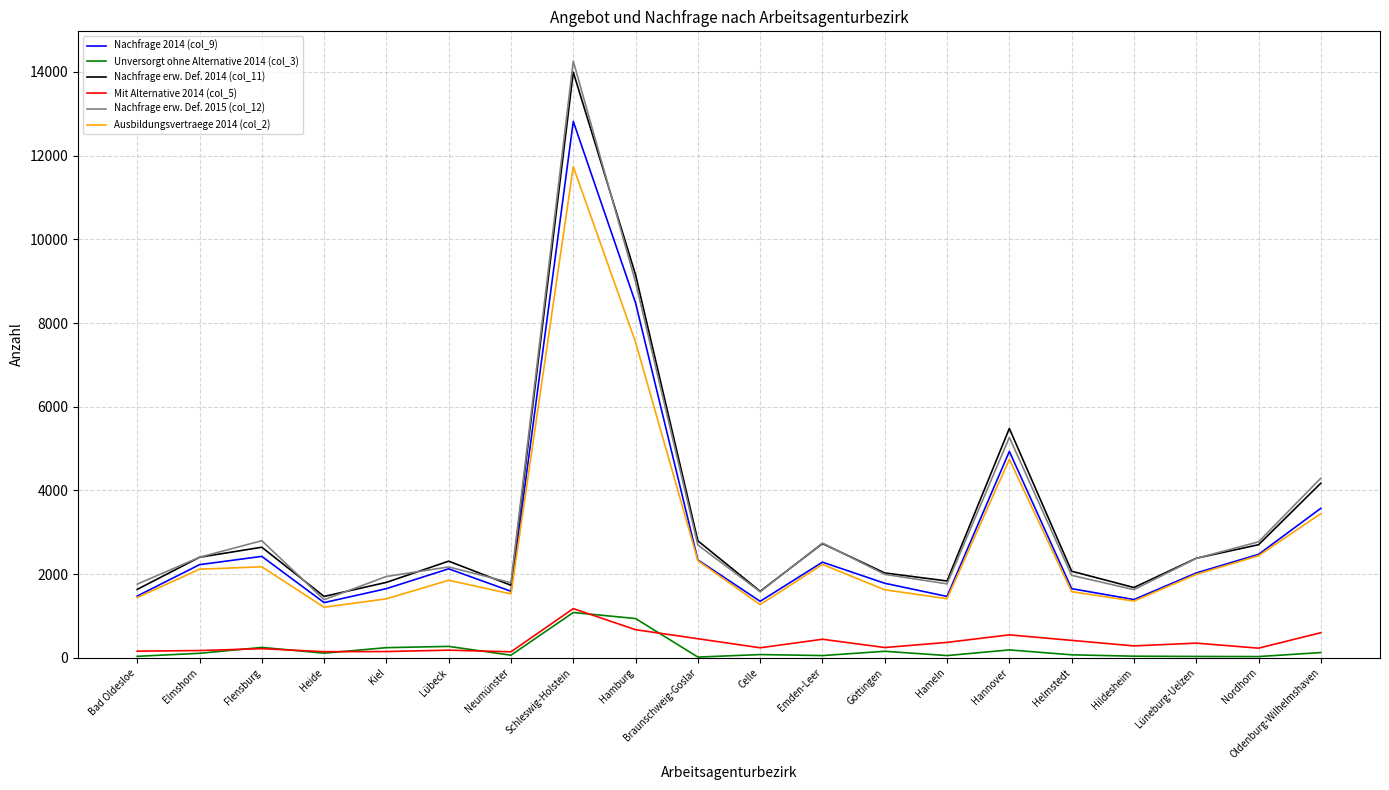

Which series has the largest range (max minus min)?

Nachfrage erw. Def. 2015 (col_12)